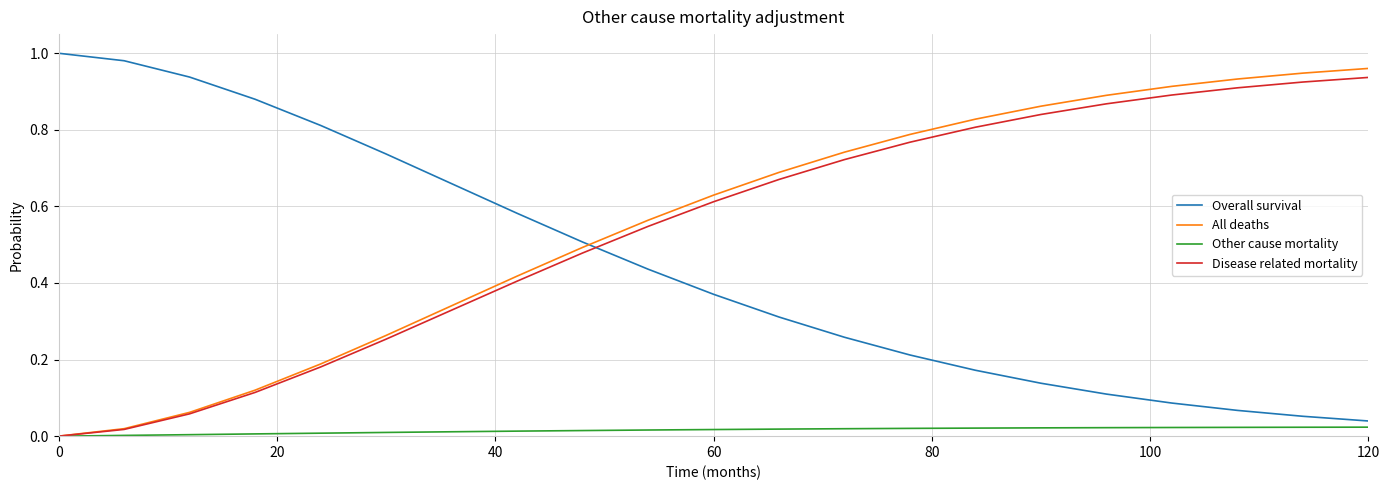

True or false: Overall survival and All deaths intersect in this chart.

True